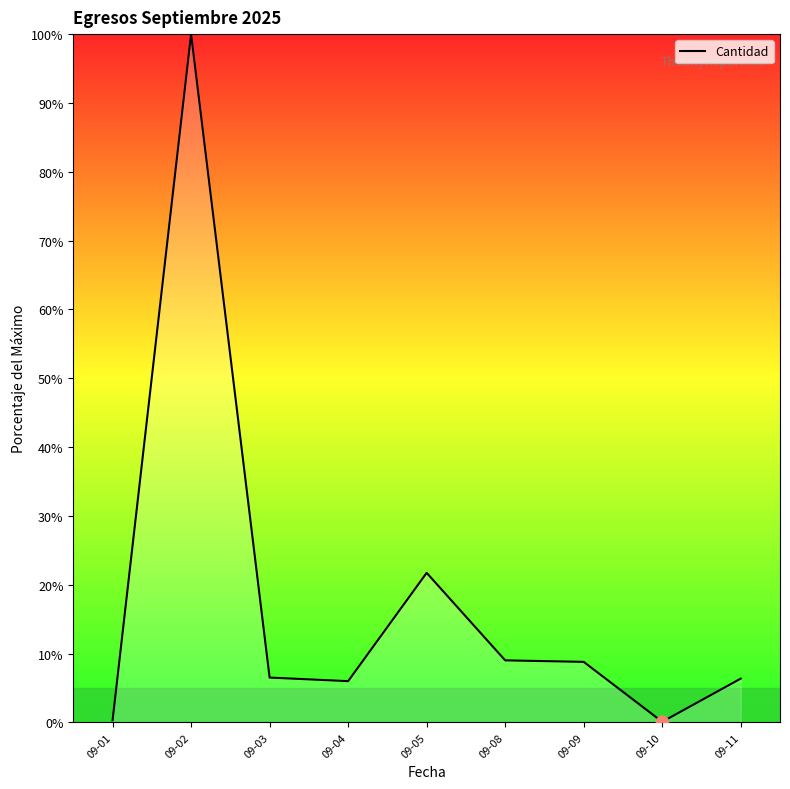

What is the change in value from 09-02 to 09-05?

-78.3